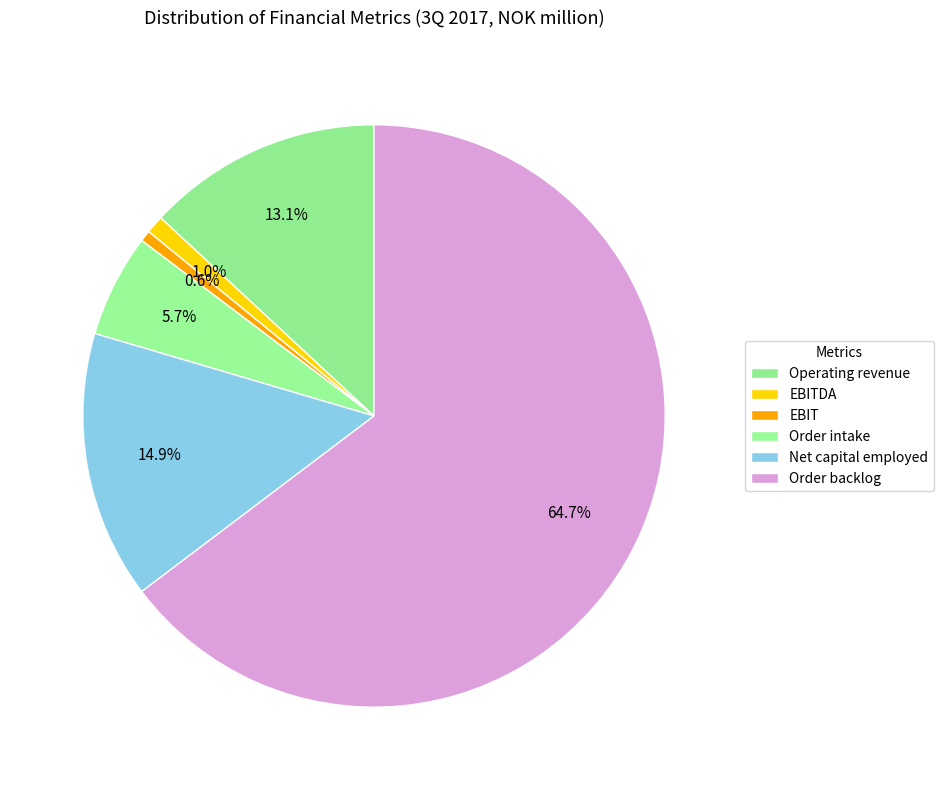

How many slices are in this pie chart?

6